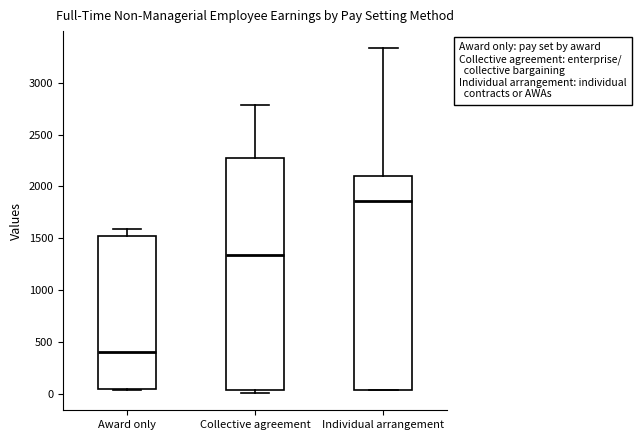

Reading left to right, read every box against the y-axis: the position of its median line, the range the box covers, and the ends of its whiskers. The values are not printed on the chart, so give them approximately, as read against the axis.

Award only: median 400, box 50 to 1500, whiskers 50 to 1600
Collective agreement: median 1350, box 50 to 2250, whiskers 0 to 2800
Individual arrangement: median 1850, box 50 to 2100, whiskers 50 to 3350